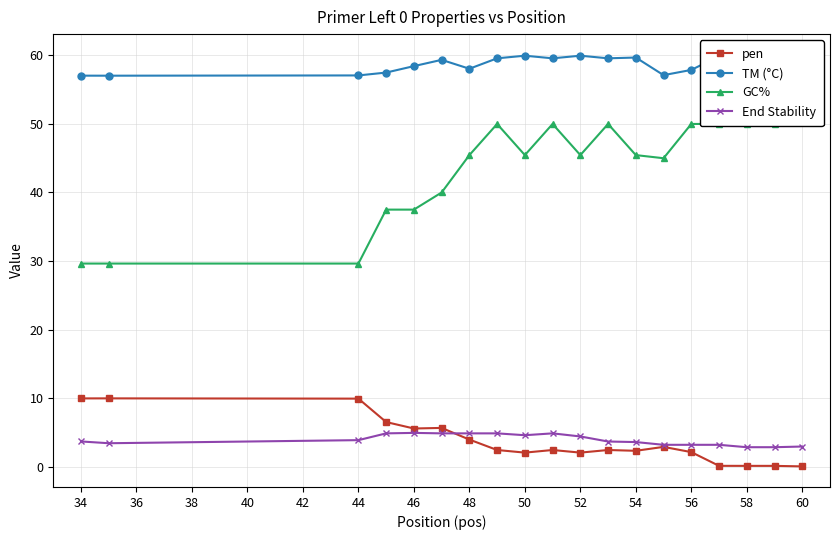

Reading left to right, list all the values displayed in this chart.

pen: 10.0	10.0	9.9	6.5	5.6	5.6	3.9	2.4	2.0	2.4	2.0	2.4	2.3	2.9	2.1	0.1	0.1	0.1	0.0
TM (°C): 57.0	57.0	57.1	57.5	58.4	59.4	58.1	59.6	60.0	59.6	60.0	59.6	59.7	57.1	57.9	59.9	60.1	60.1	60.0
GC%: 29.6	29.6	29.6	37.5	37.5	40.0	45.5	50.0	45.5	50.0	45.5	50.0	45.5	45.0	50.0	50.0	50.0	50.0	55.0
End Stability: 3.7	3.4	3.9	4.8	4.9	4.8	4.8	4.8	4.6	4.8	4.4	3.7	3.6	3.2	3.2	3.2	2.8	2.8	2.9